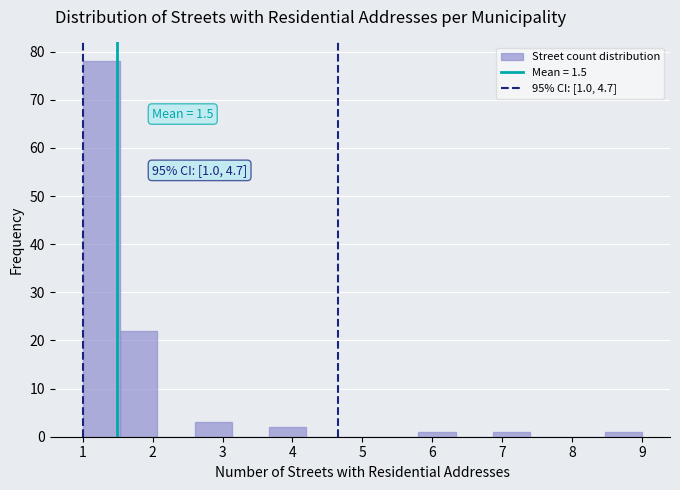

Which range on the x-axis has the tallest bar?

1.0 to 1.5